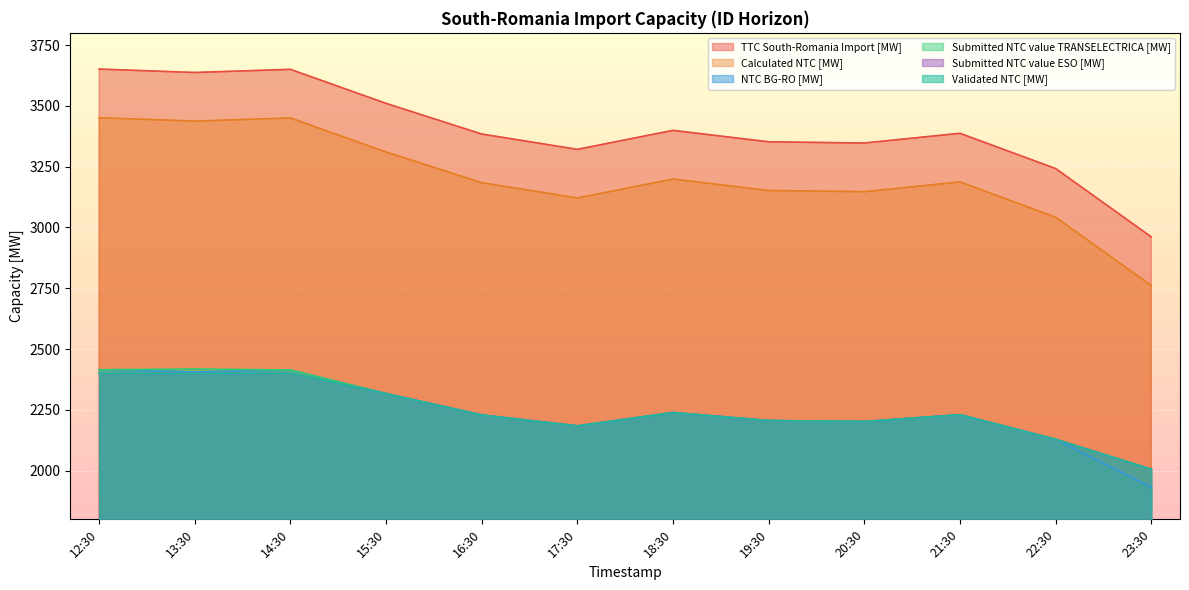

List the series in order of their peak value, lowest first.

Submitted NTC value ESO [MW], Validated NTC [MW], NTC BG-RO [MW], Submitted NTC value TRANSELECTRICA [MW], Calculated NTC [MW], TTC South-Romania Import [MW]